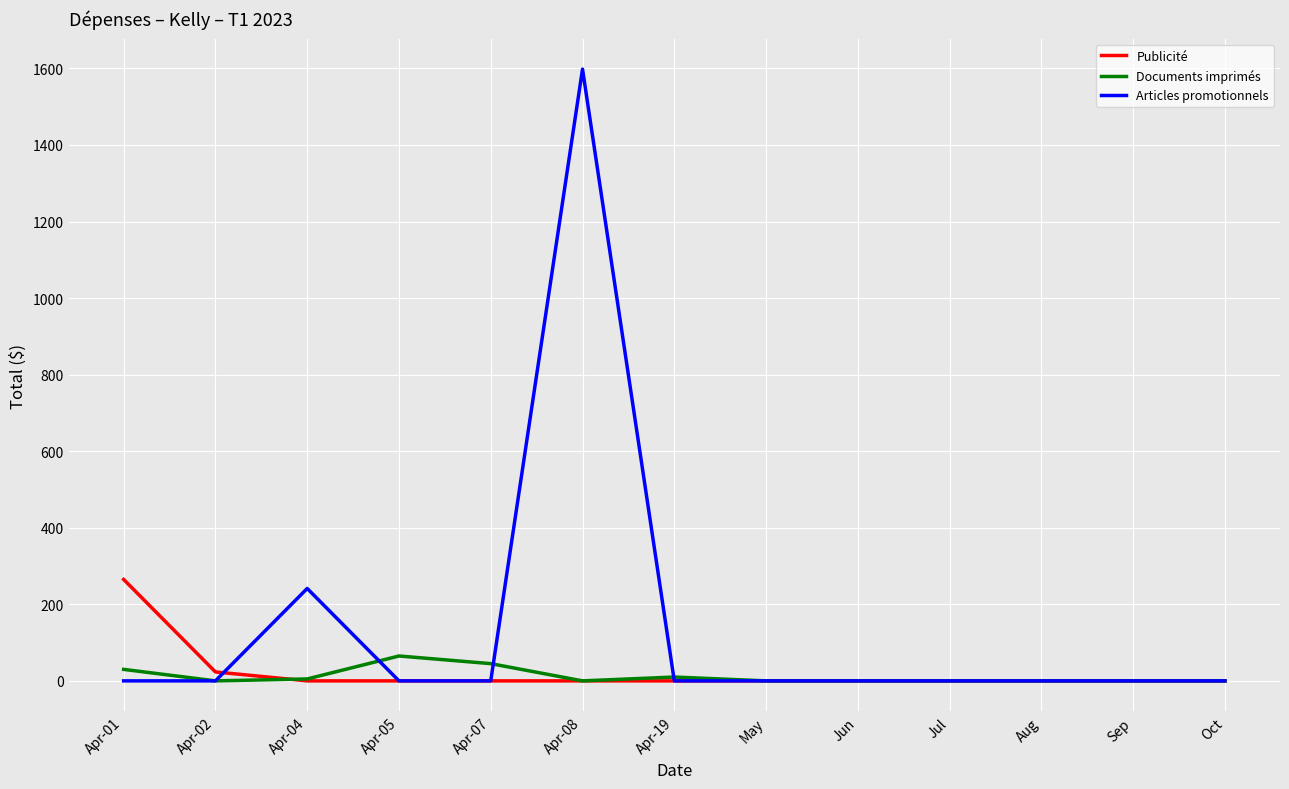

At which category is the sum across all series the highest?

Apr-08